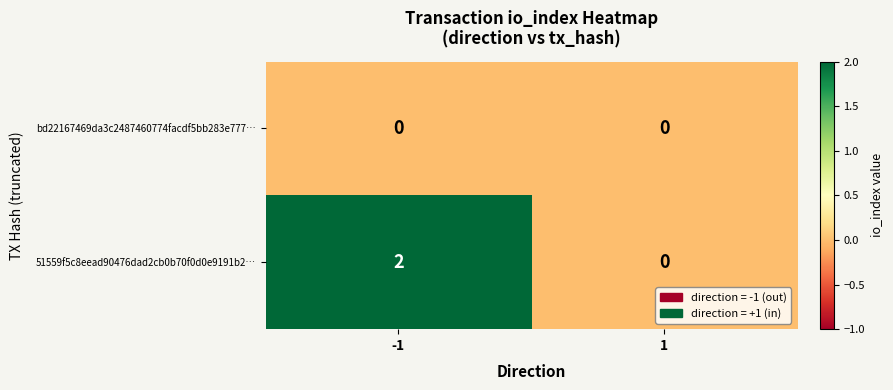

Reading right to left, extract all data points from this chart.

bd22167469da3c2487460774facdf5bb283e777…: 1=0	-1=0
51559f5c8eead90476dad2cb0b70f0d0e9191b2…: 1=0	-1=2